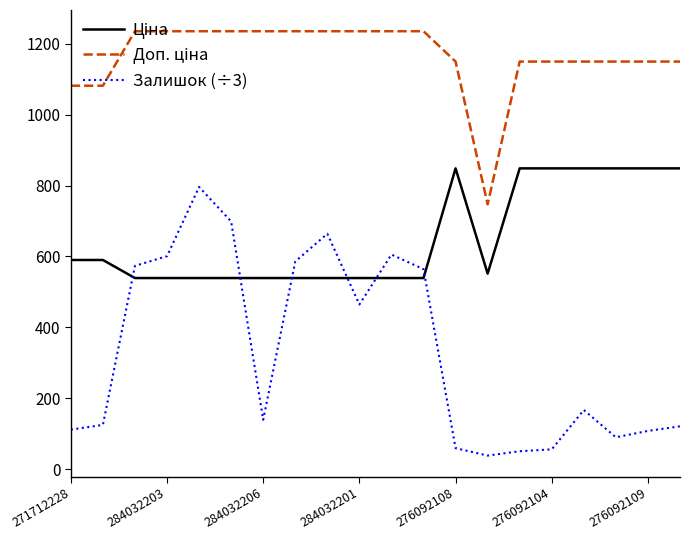

What is the difference between the maximum and minimum values in the Залишок (÷3) series?

758.0